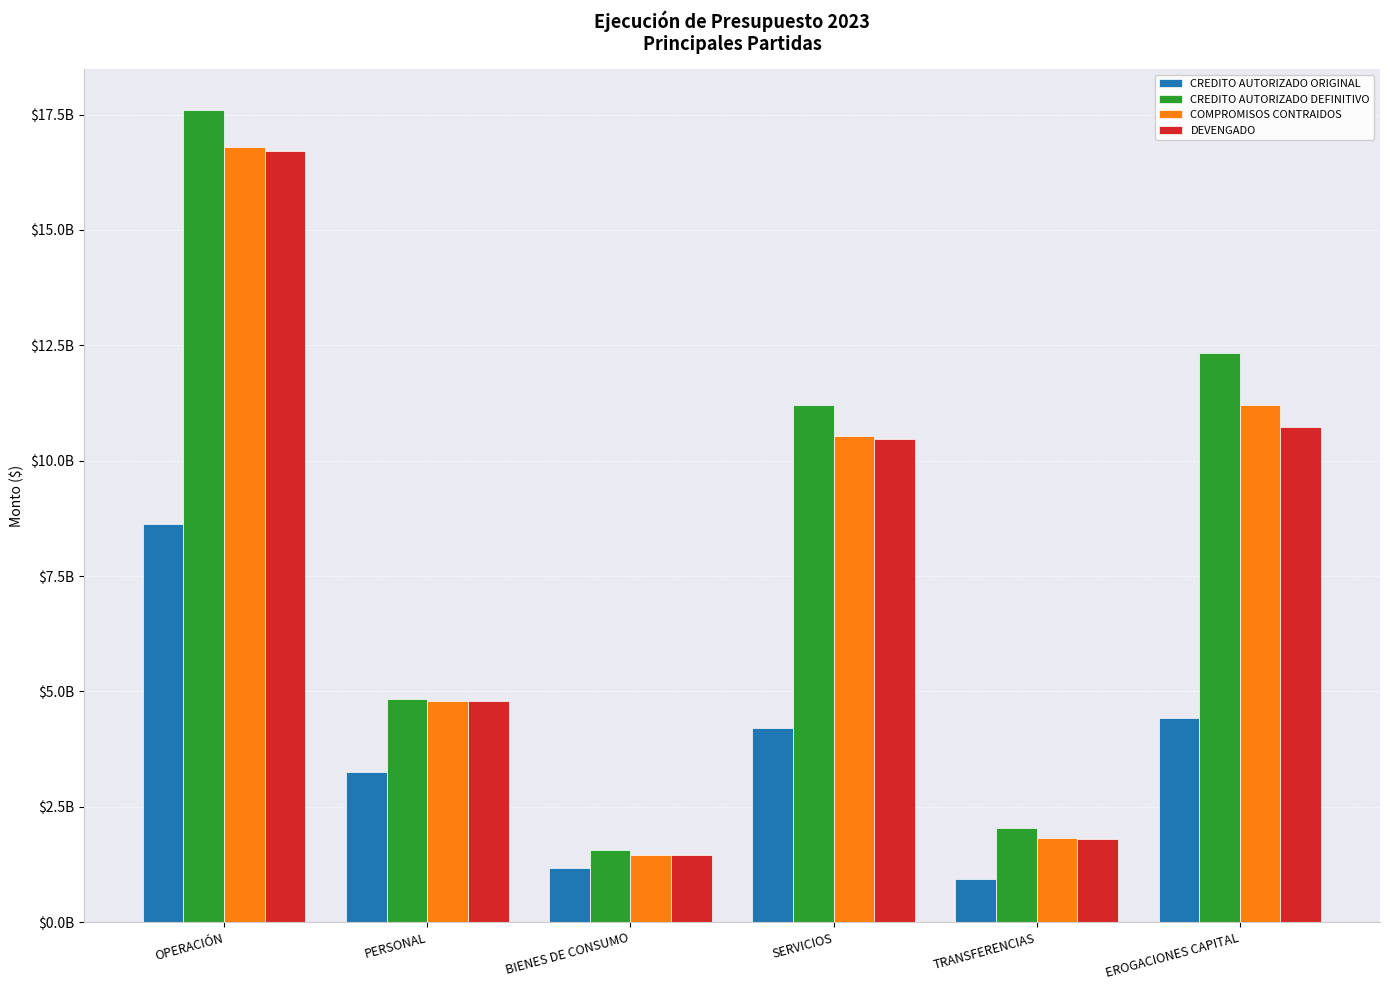

Which series has the largest total across all categories?

CREDITO AUTORIZADO DEFINITIVO